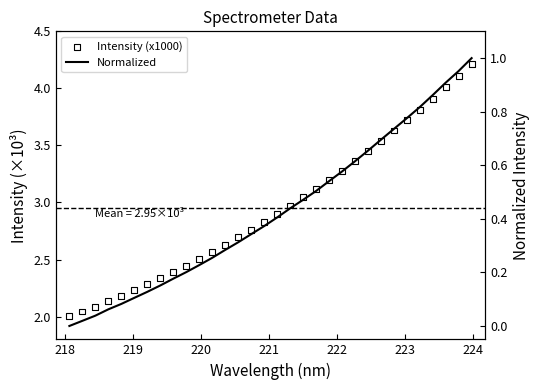

Which series reaches the minimum Y coordinate?

Normalized